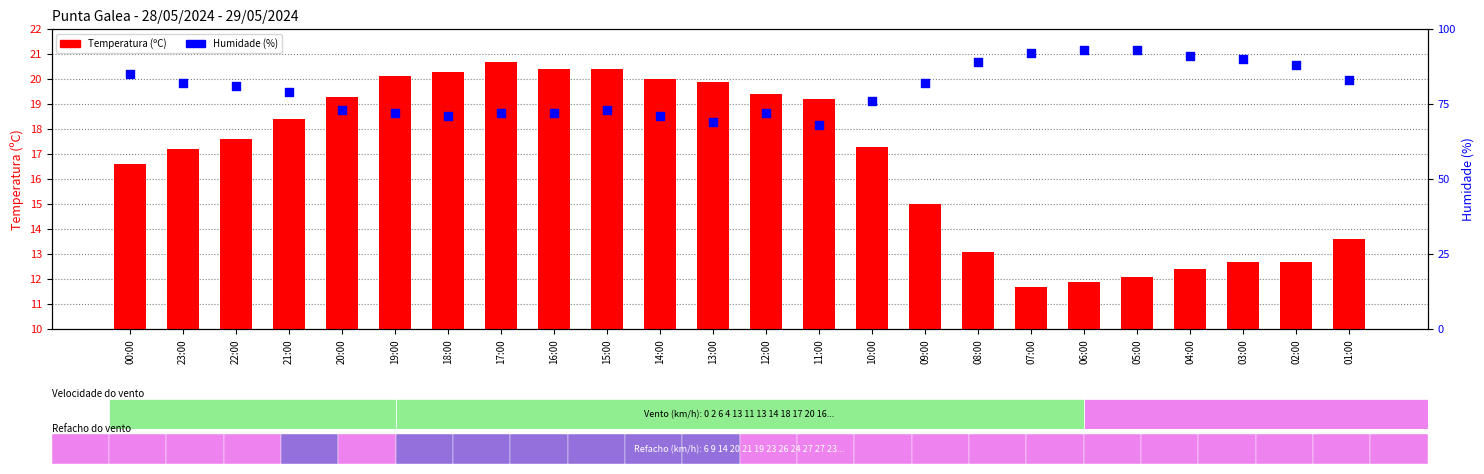

Which series contains the highest Y value?

Humidade (%)